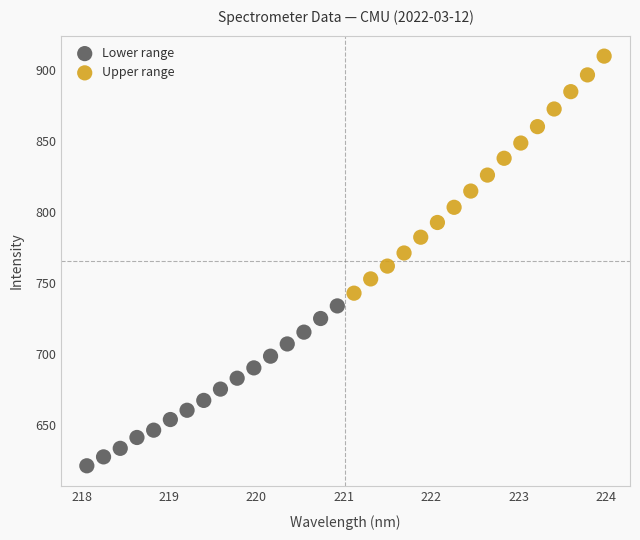

Which series contains the highest Y value?

Upper range